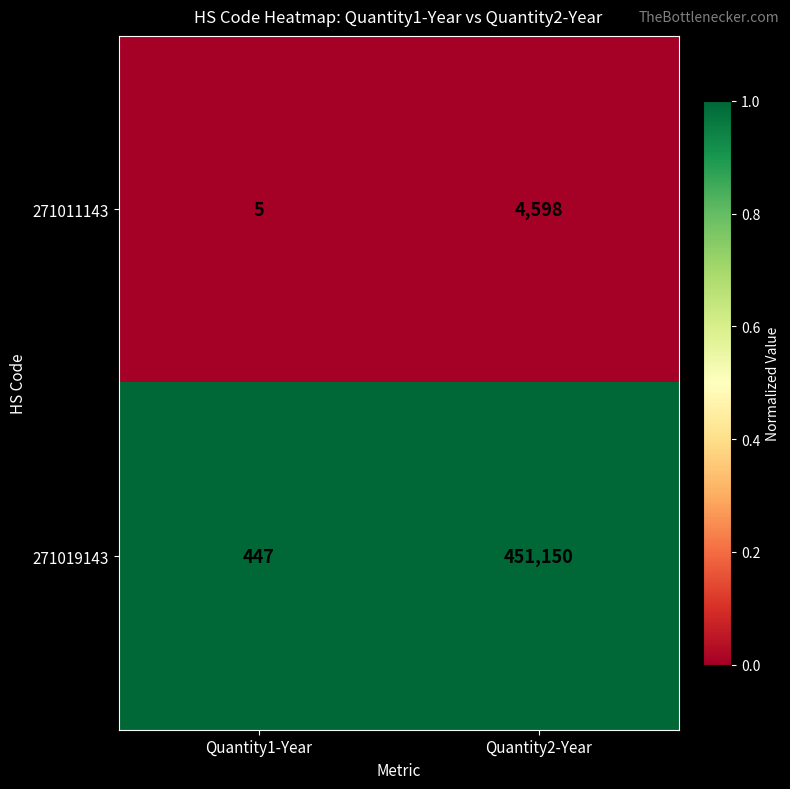

Rank the series by their maximum value, from lowest to highest.

271011143, 271019143